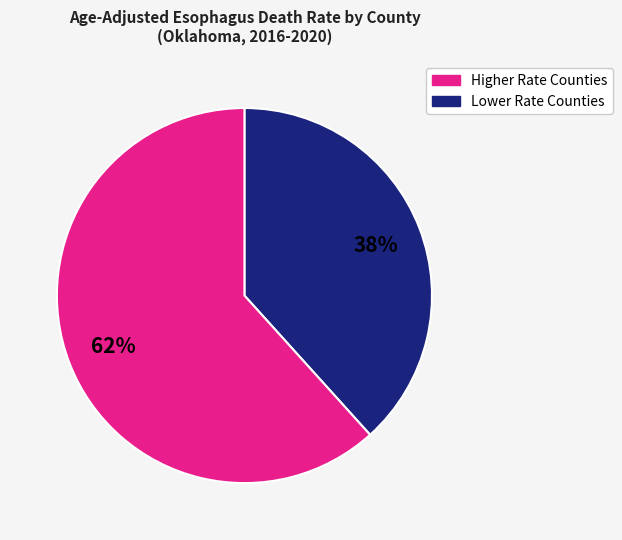

To the nearest percent, what is the average slice percentage?

50%